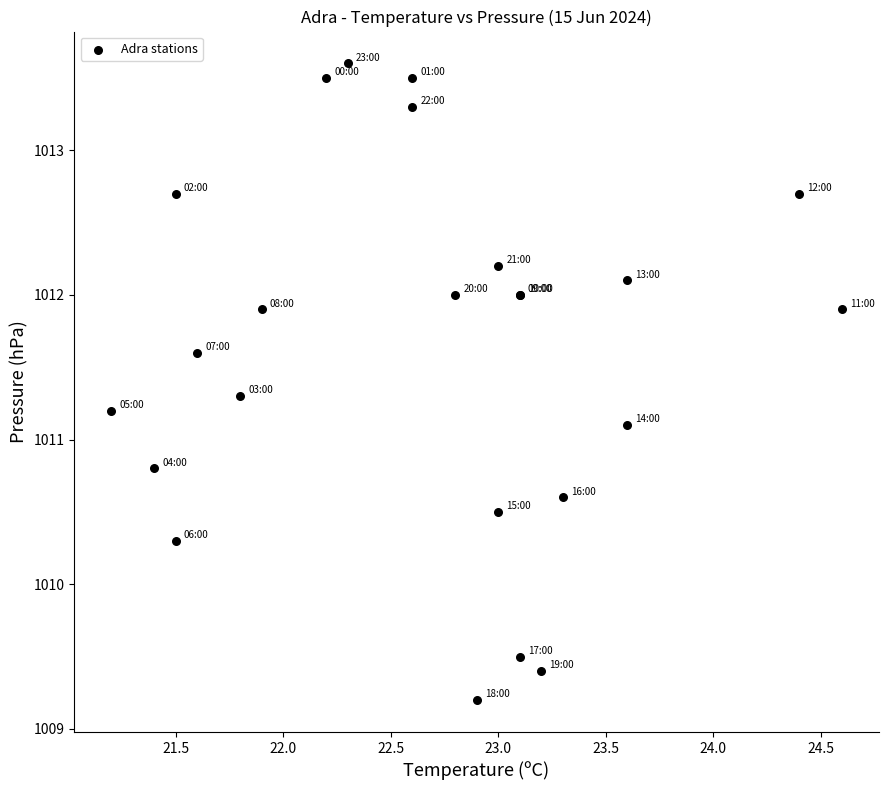

What Y value in the scatter plot is closest to 1011?

1011.1